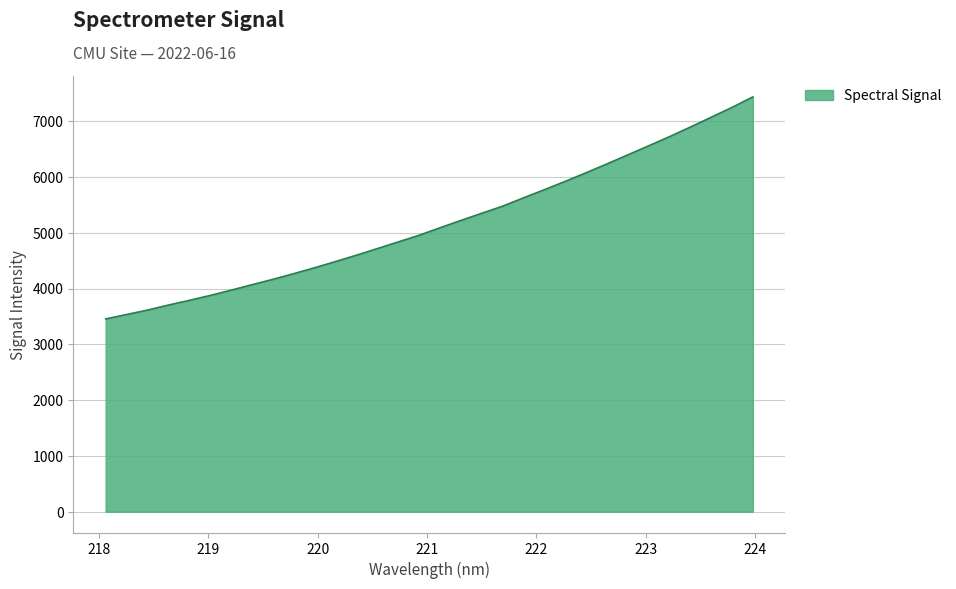

Reading left to right, list all the values displayed in this chart.

3455.1	3534.4	3613.4	3703.2	3787.8	3875.4	3970.2	4068.2	4164.0	4266.1	4371.9	4482.6	4596.6	4714.9	4834.2	4953.6	5087.7	5219.1	5347.3	5474.3	5623.4	5770.2	5918.9	6073.6	6231.9	6393.3	6556.6	6720.4	6892.2	7068.3	7244.8	7432.8